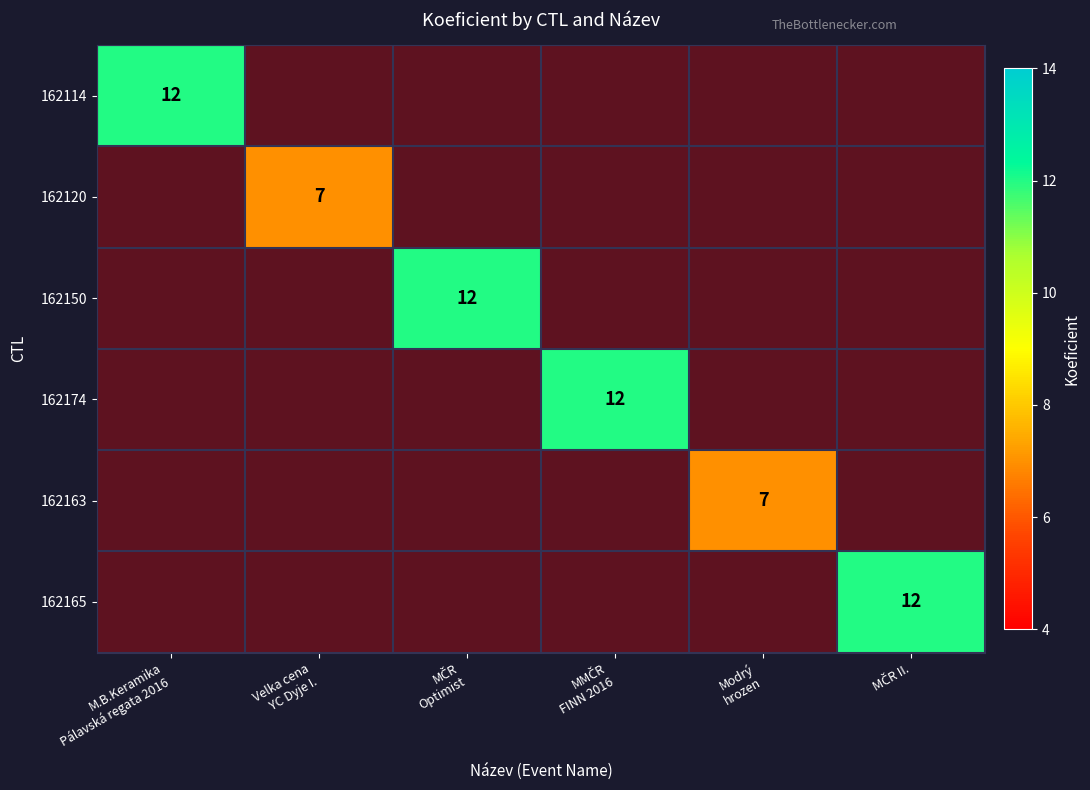

At which category does the chart reach its minimum across all series?

Velka cena
YC Dyje I.